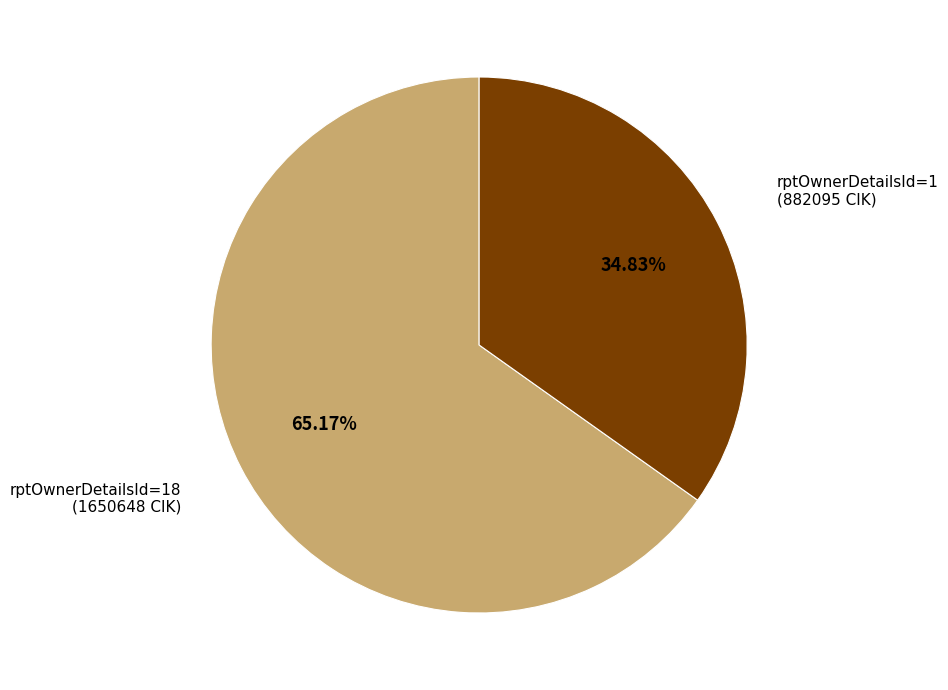

Does any single category account for the majority?

Yes